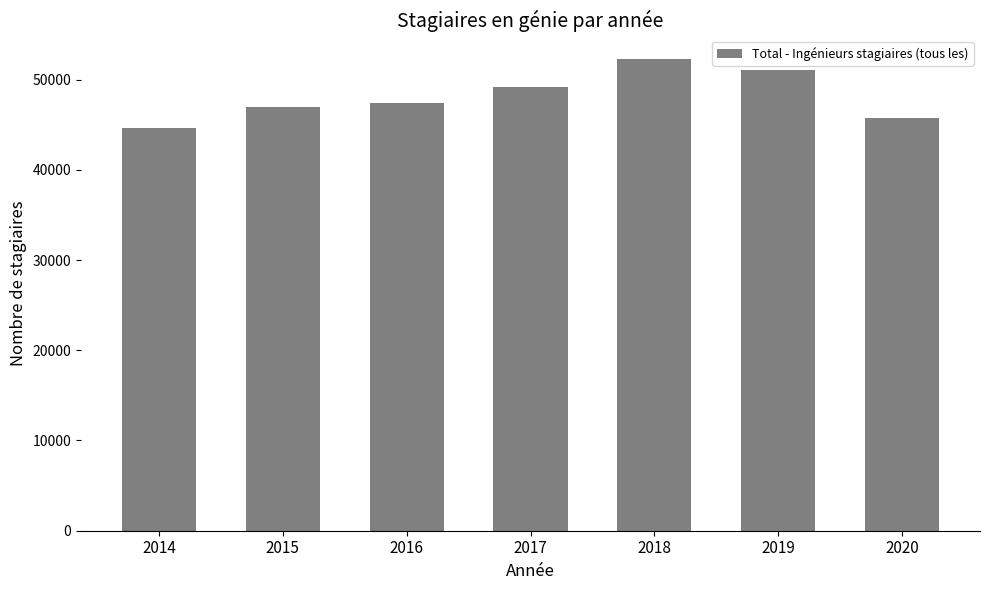

Are the bars grouped side by side (vs. stacked)?

No